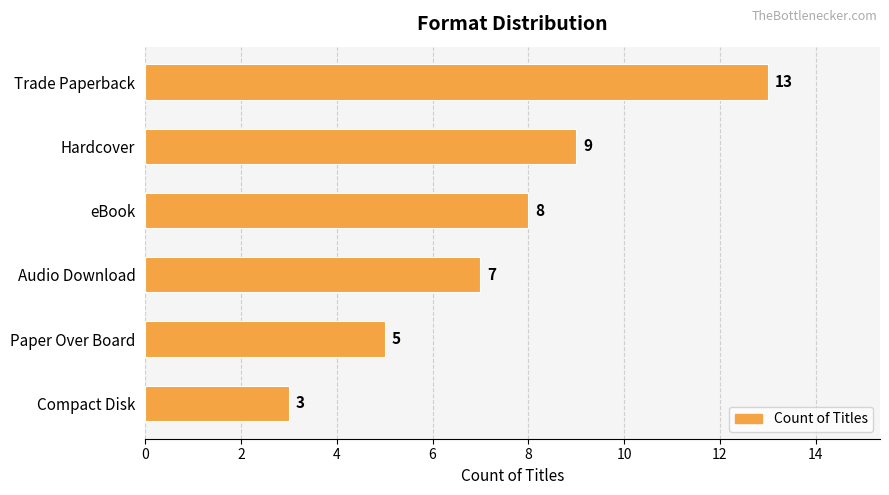

What is the smallest value displayed?

3